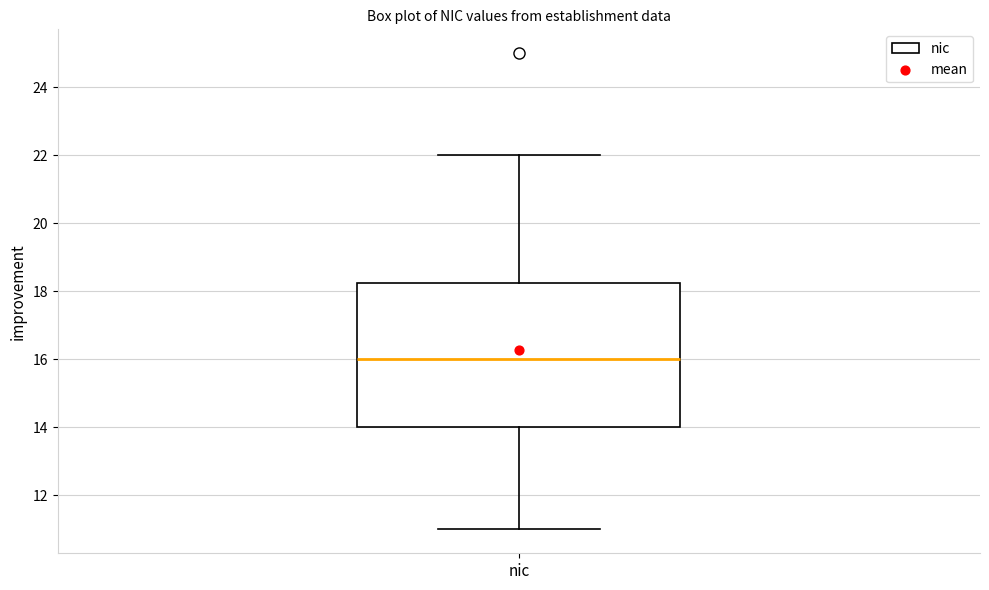

Transcribe this box plot: give where the median line is, the range the box spans, and where the two whiskers end, as read against the y-axis. The values are not printed on the chart, so give them approximately, as read against the axis.

median 16.0, box 14.0 to 18.2, whiskers 11.0 to 22.0